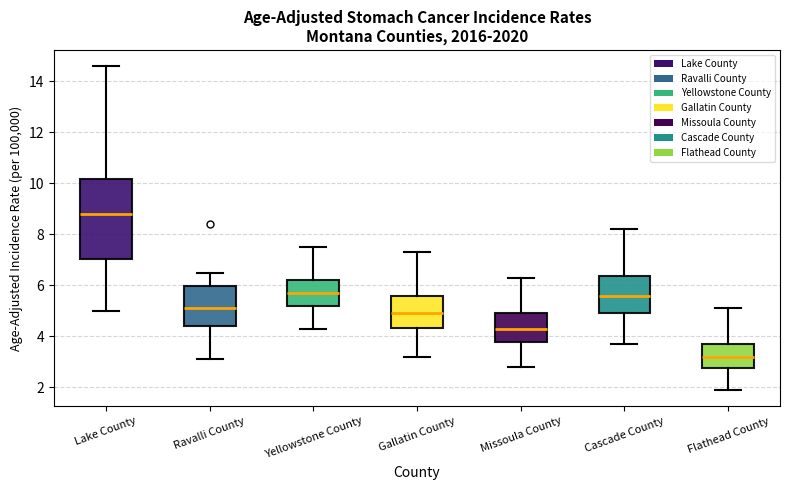

Reading left to right, transcribe this box plot: for each box, give where its median line is, the range the box spans, and where its two whiskers end, as read against the y-axis. The values are not printed on the chart, so give them approximately, as read against the axis.

Lake County: median 8.8, box 7.0 to 10.2, whiskers 5.0 to 14.6
Ravalli County: median 5.2, box 4.4 to 6.0, whiskers 3.2 to 6.6
Yellowstone County: median 5.8, box 5.2 to 6.2, whiskers 4.4 to 7.6
Gallatin County: median 5.0, box 4.4 to 5.6, whiskers 3.2 to 7.4
Missoula County: median 4.4, box 3.8 to 5.0, whiskers 2.8 to 6.4
Cascade County: median 5.6, box 5.0 to 6.4, whiskers 3.8 to 8.2
Flathead County: median 3.2, box 2.8 to 3.8, whiskers 2.0 to 5.2